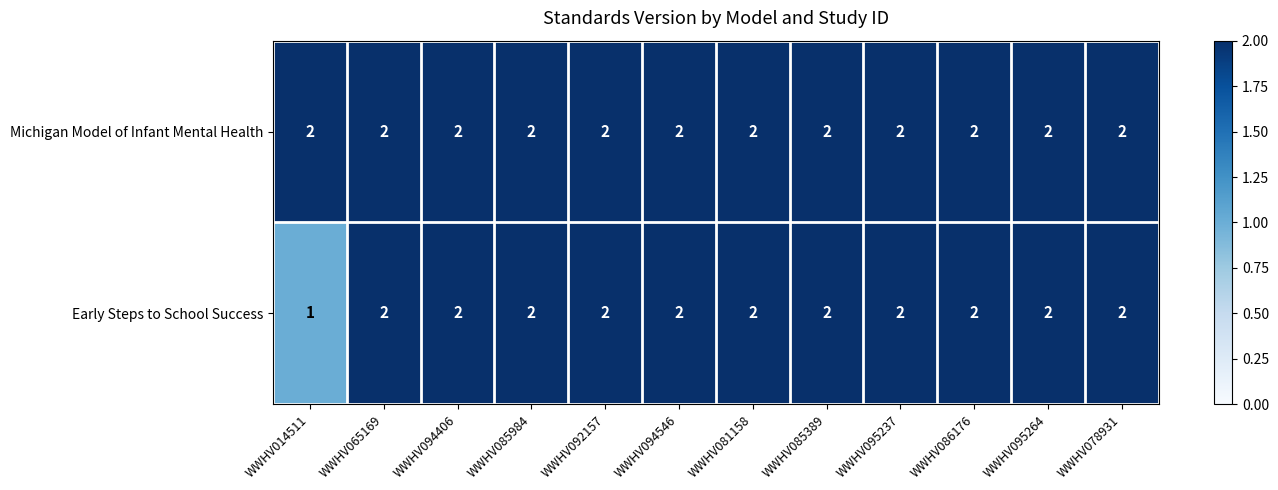

What is the sum of all Early Steps to School Success values?

23